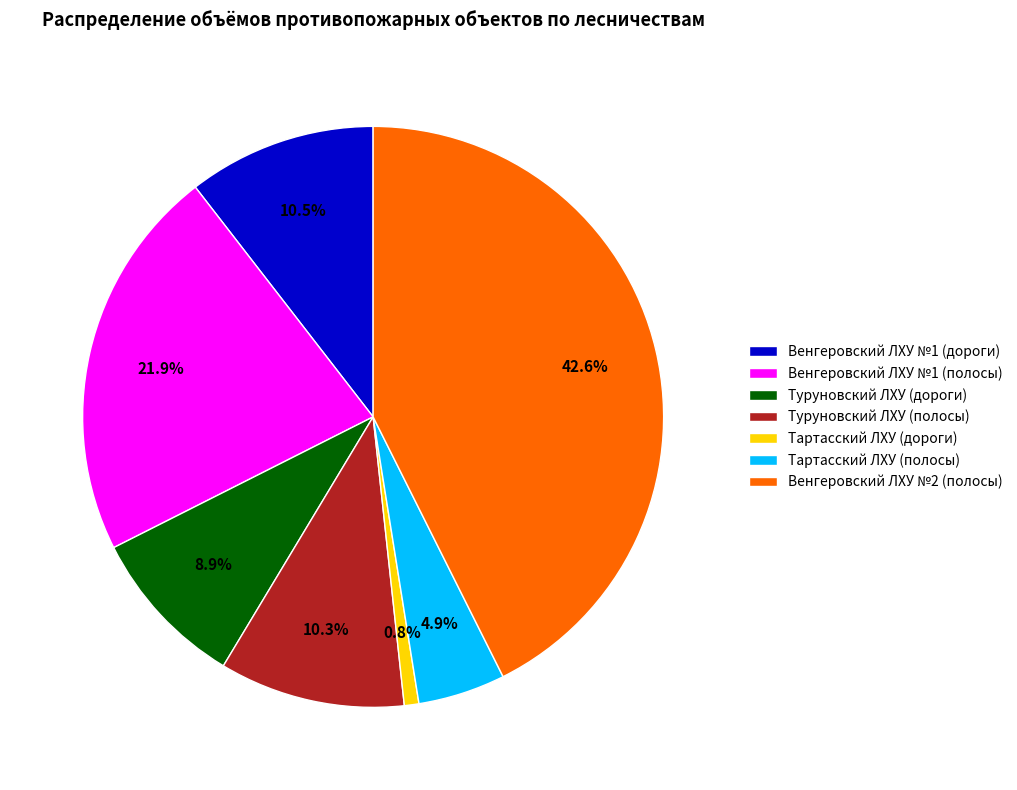

Count the number of slices in the pie.

7